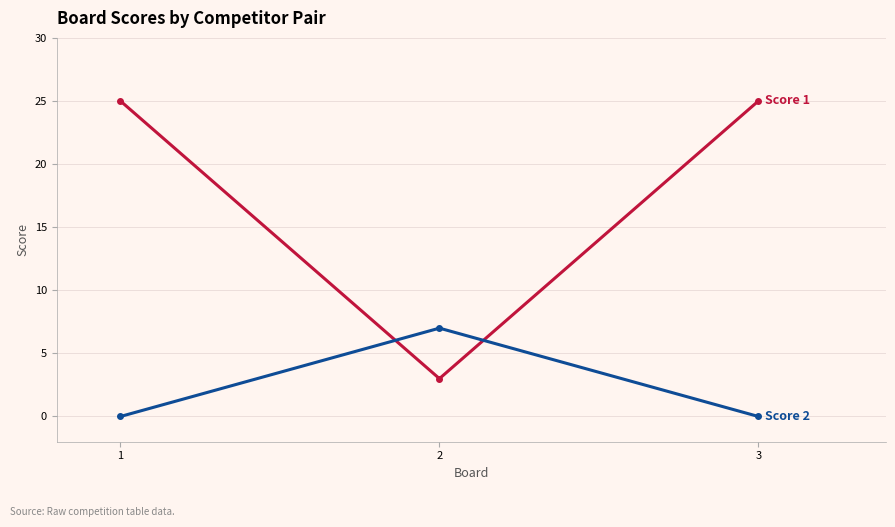

What is the spread (max minus min) of values at 2?

4